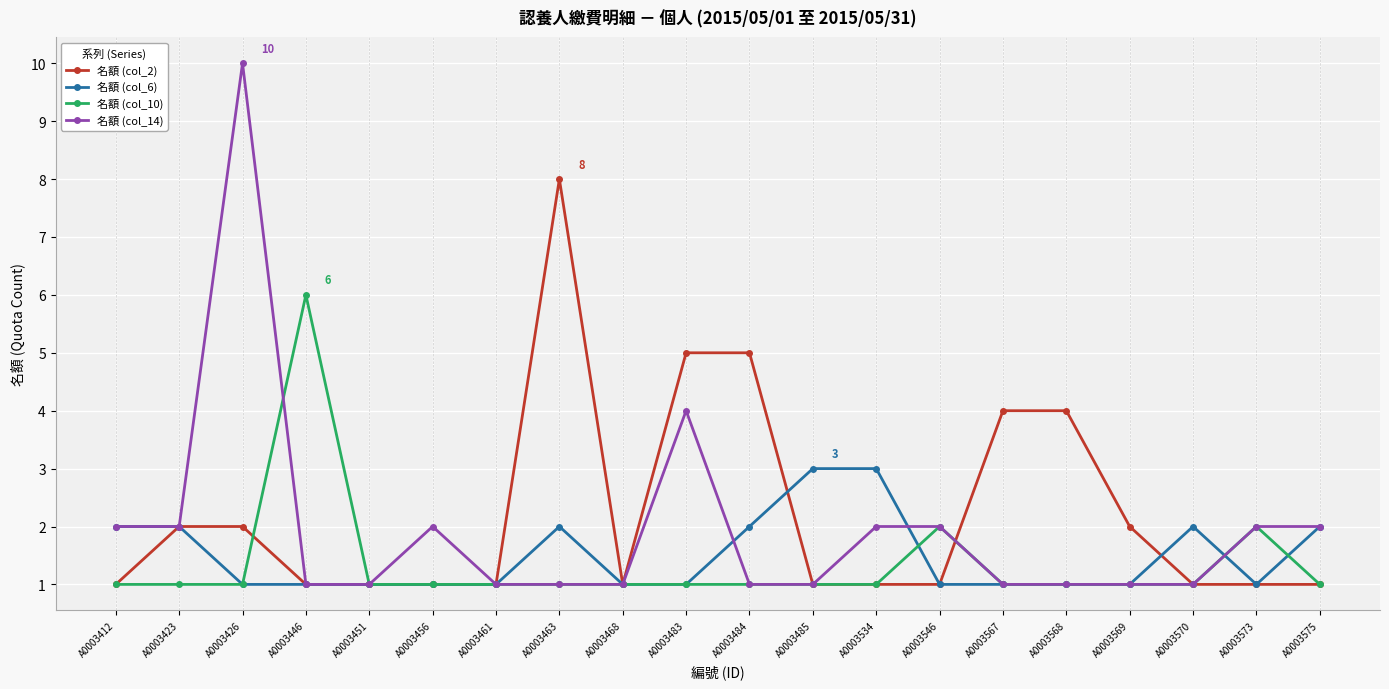

What is the total value across all series at A0003484?

9